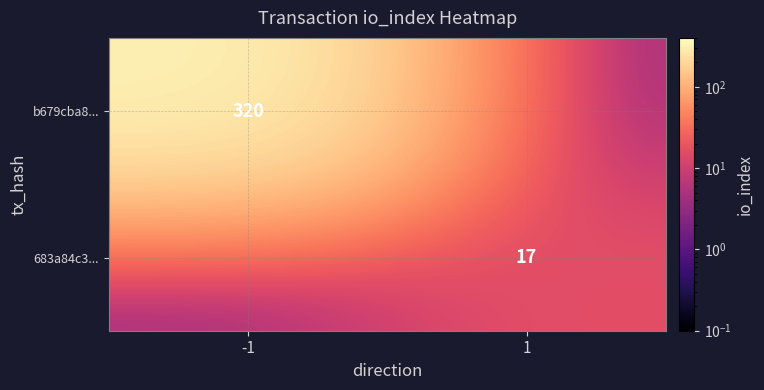

The value of b679cba8... at -1 is 320.0. True or false?

True